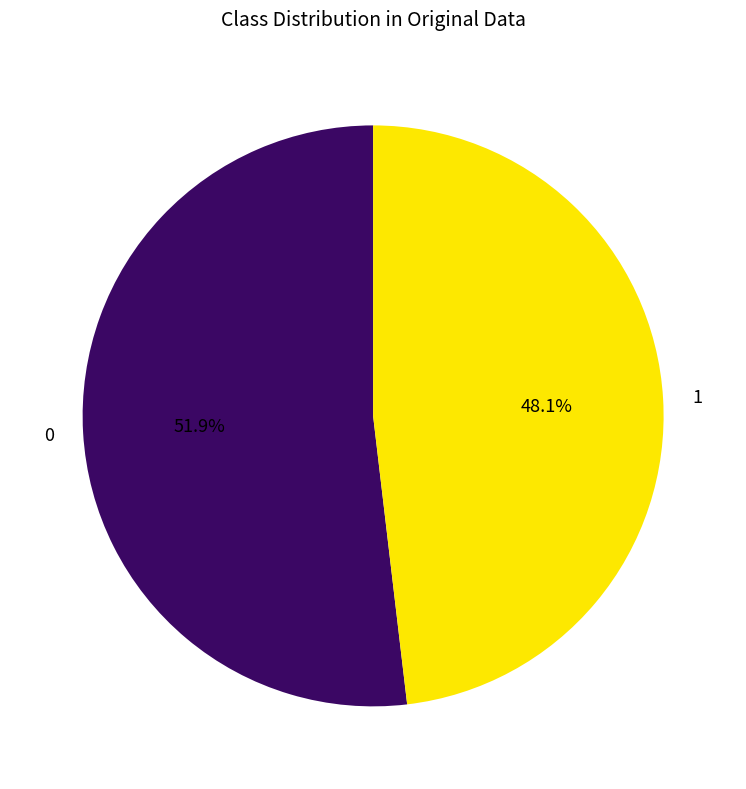

Combined, what portion of the pie is 0 and 1?

100.0%